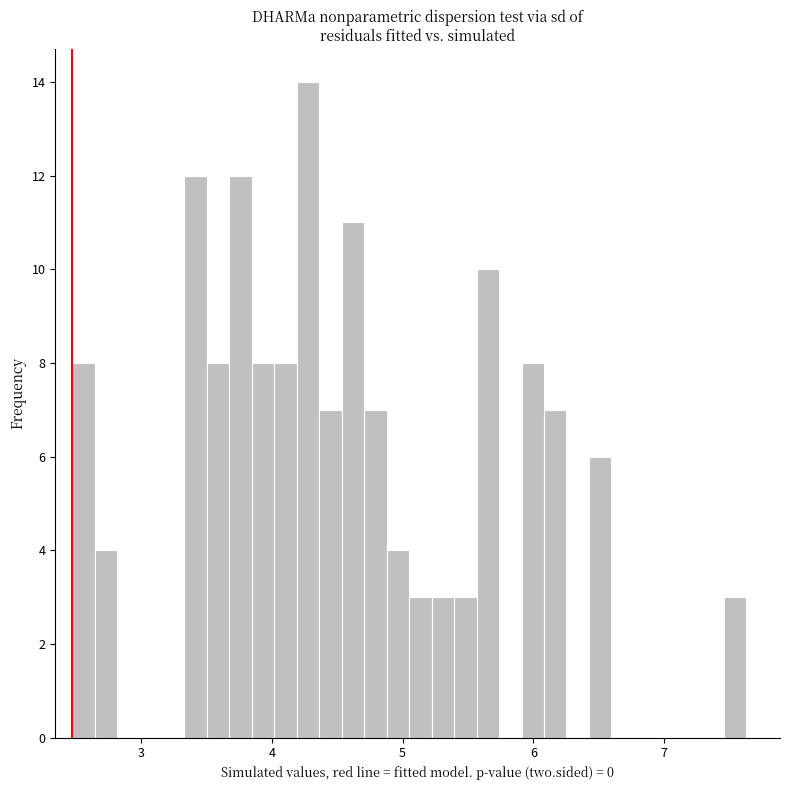

Read against the x-axis, roughly where is the centre of the tallest bar?

4.3